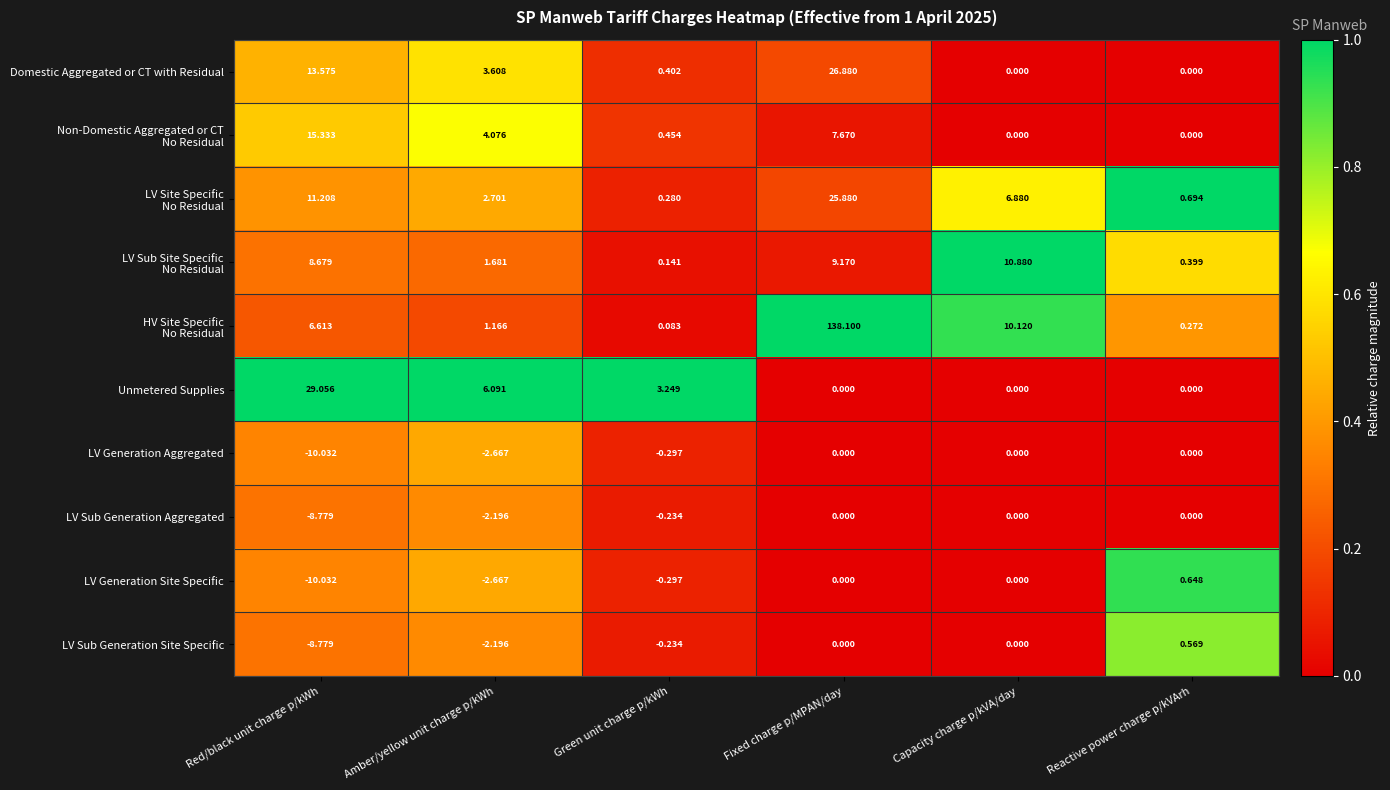

How many data points in Domestic Aggregated or CT with Residual are above 3?

3